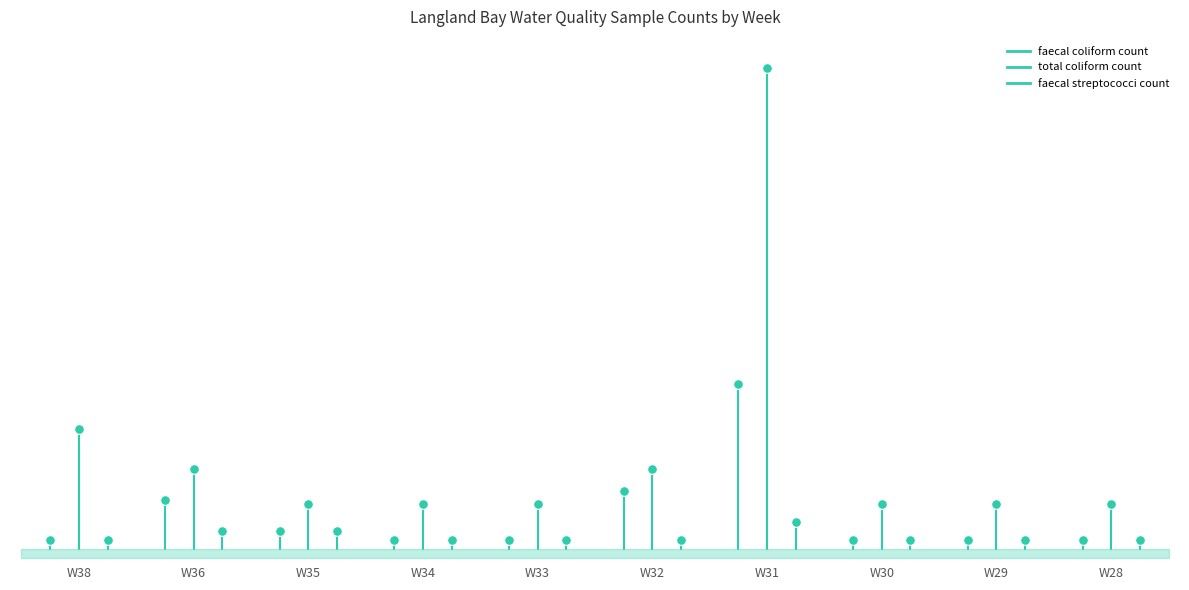

Which series reaches the maximum Y coordinate?

total coliform count